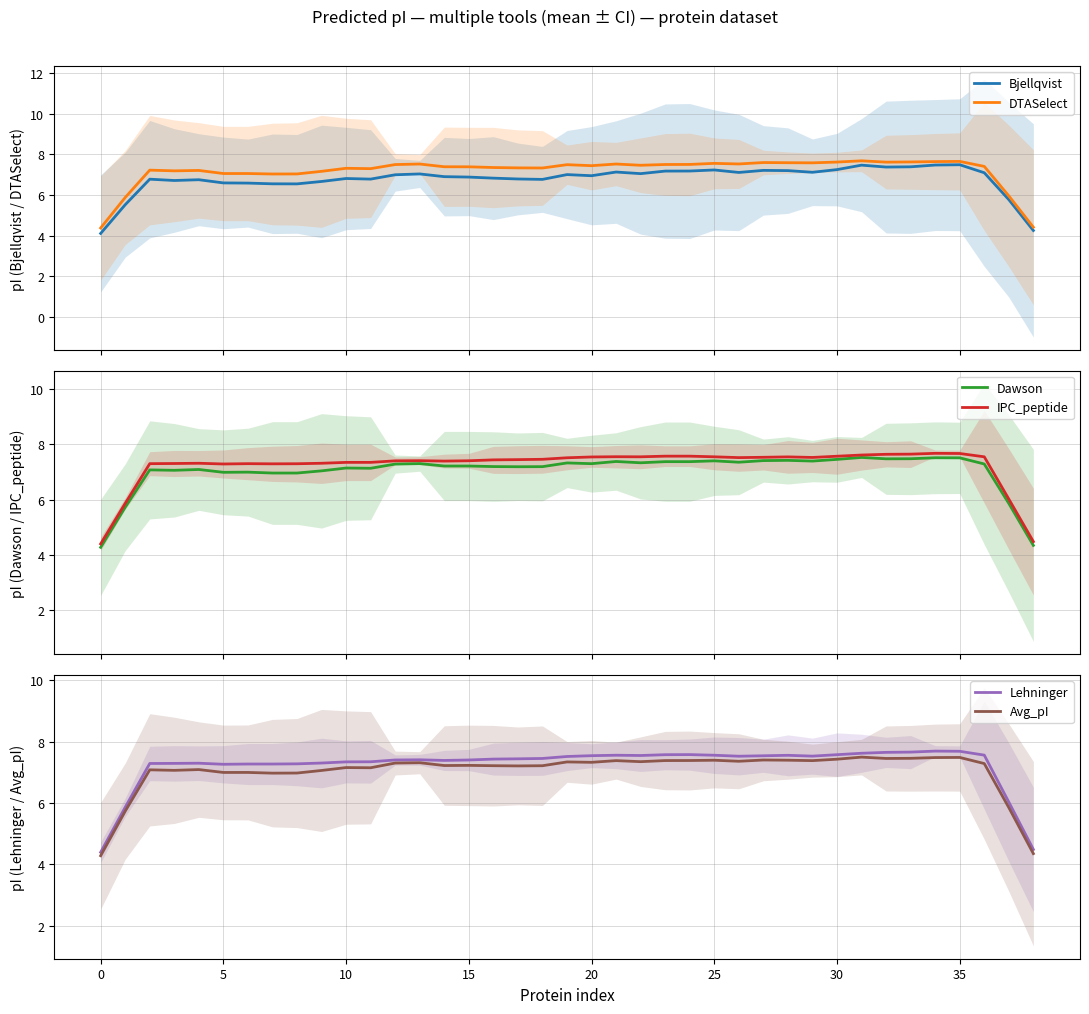

What is the lowest value of the DTASelect series?

4.4